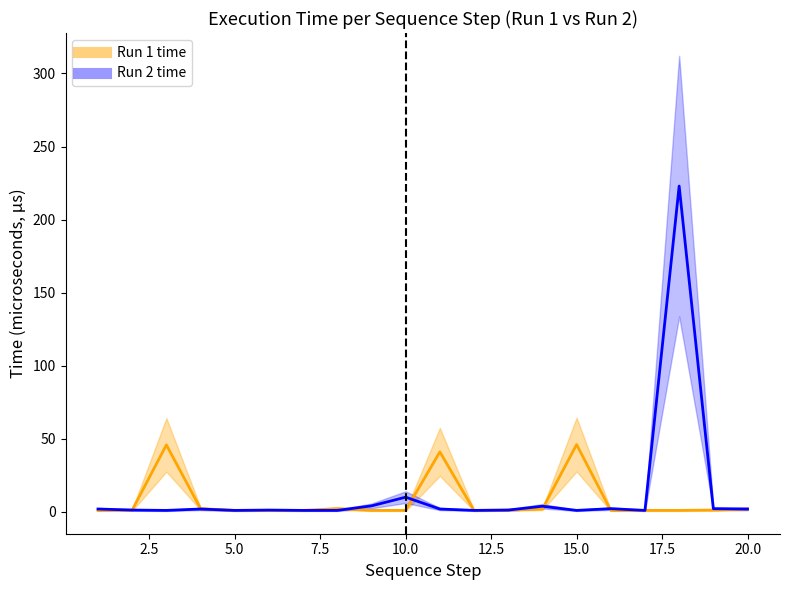

What is the smallest value displayed?

1.0